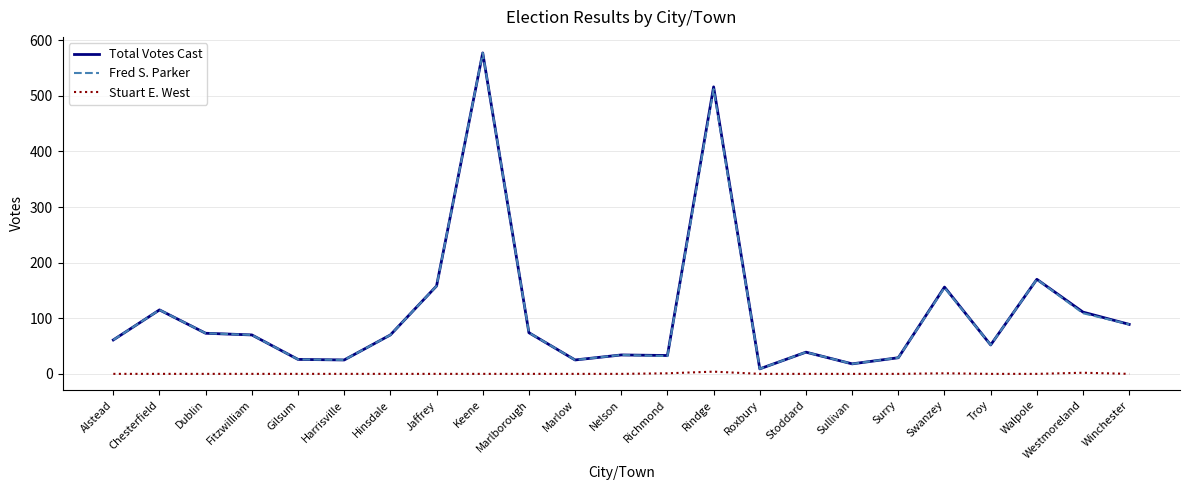

Is it true that Stuart E. West equals 0 at Chesterfield?

True